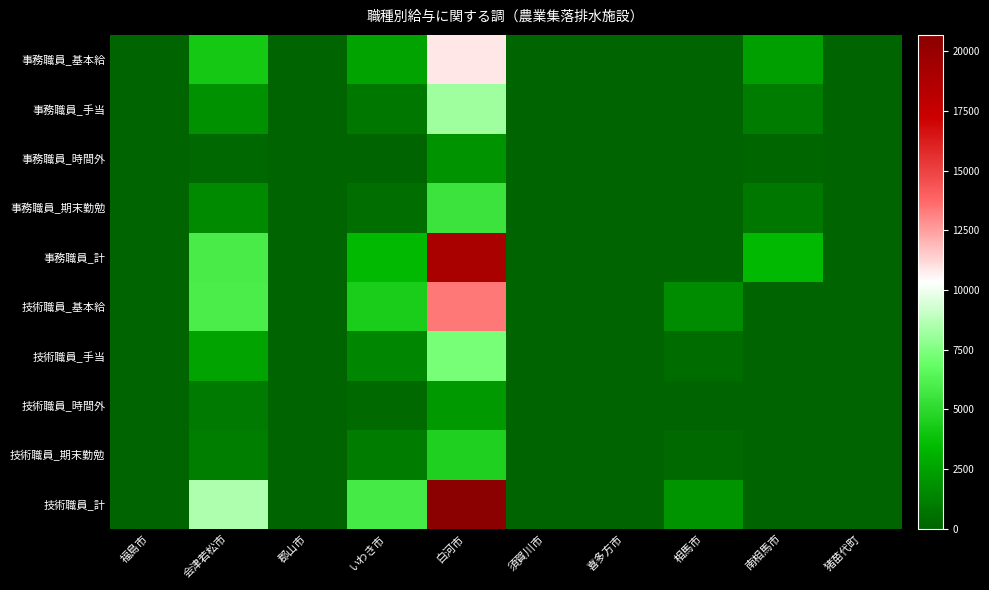

What is the total value across all series at いわき市?

20282